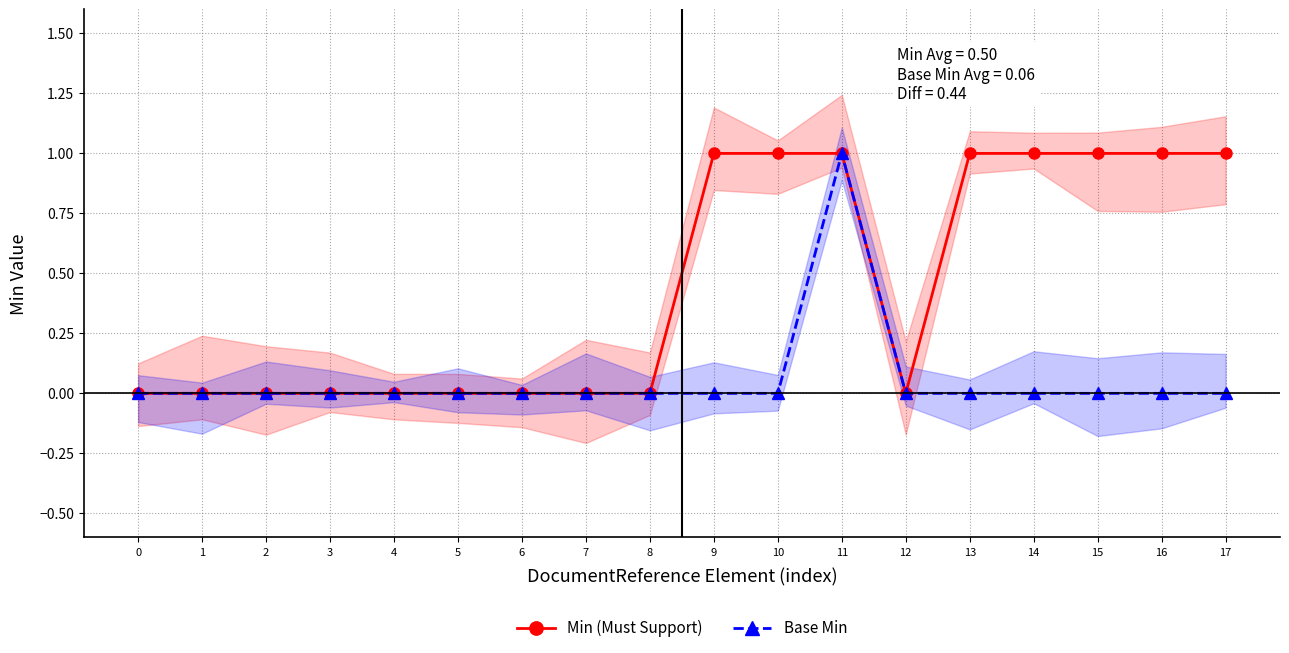

Does the chart display data point markers on the line(s)?

Yes